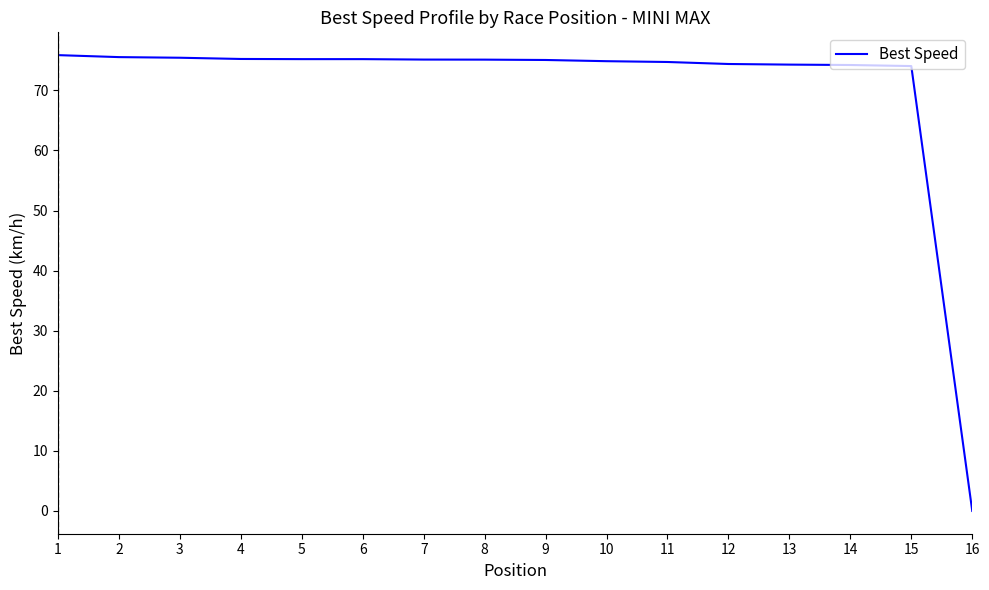

What is the sum of the values at 16 and 1?

75.9